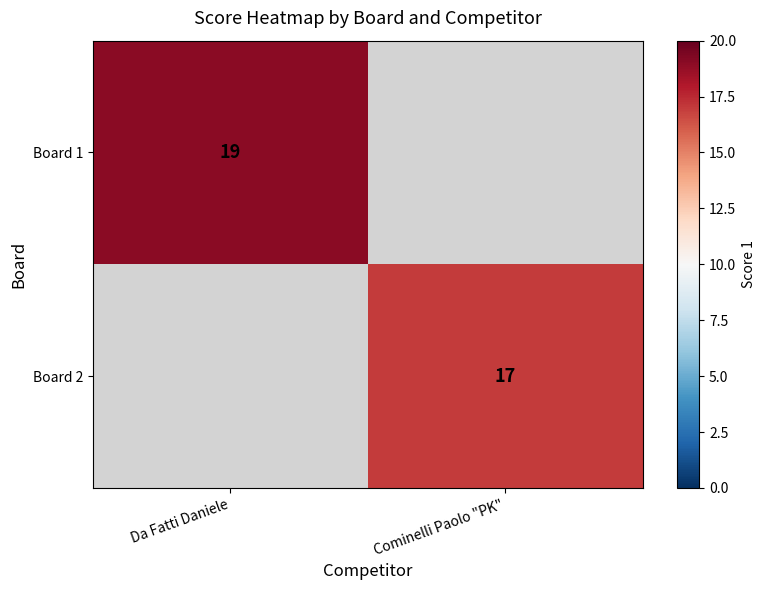

How many categories are shown in the chart?

2